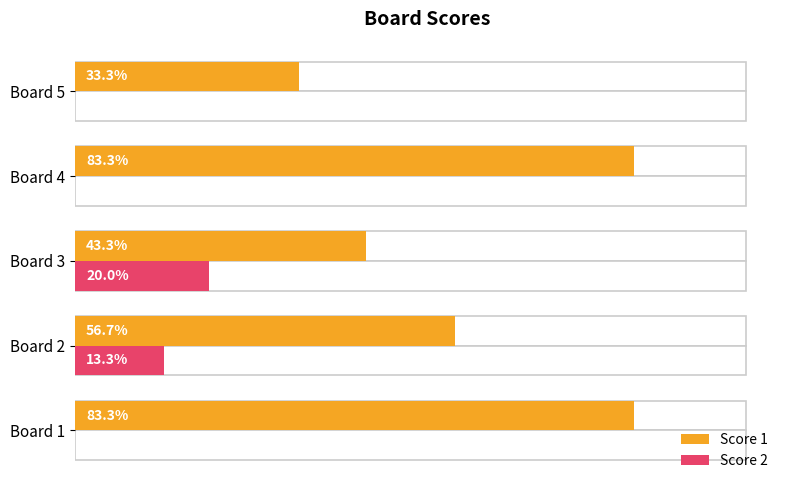

Rank the series by their maximum value, from lowest to highest.

Score 2, Score 1